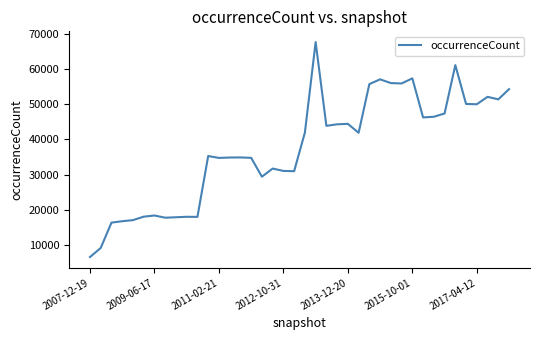

What is the maximum value shown in the chart?

67602